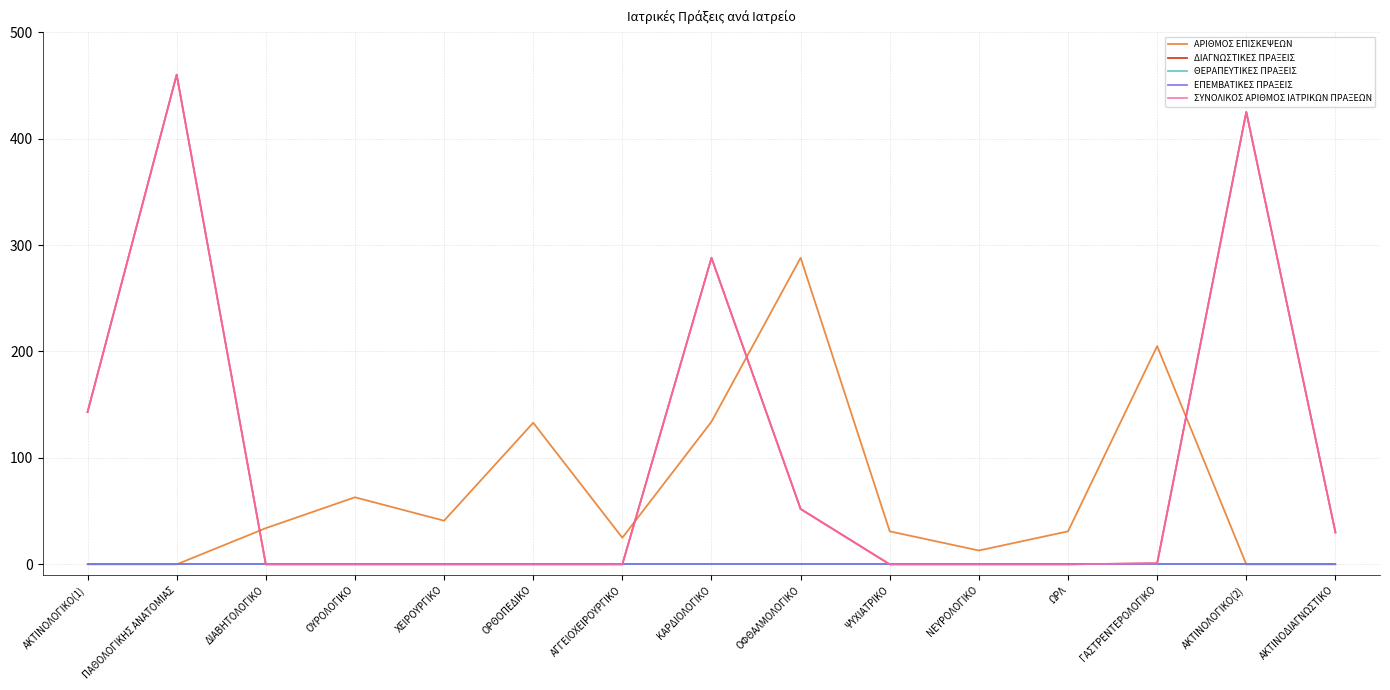

At which category is the sum across all series the highest?

ΠΑΘΟΛΟΓΙΚΗΣ ΑΝΑΤΟΜΙΑΣ